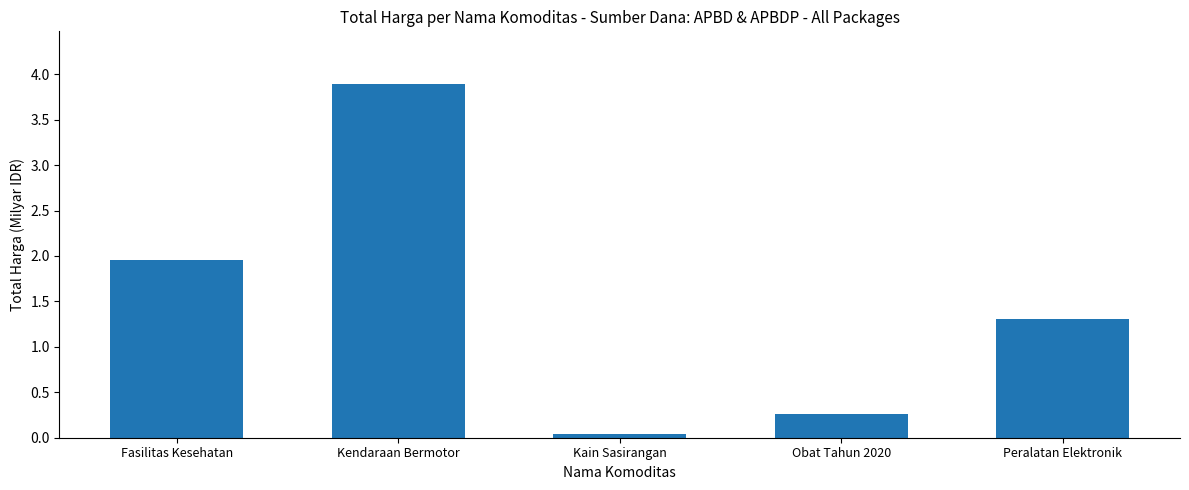

At which category does the chart reach its peak across all series?

Kendaraan Bermotor